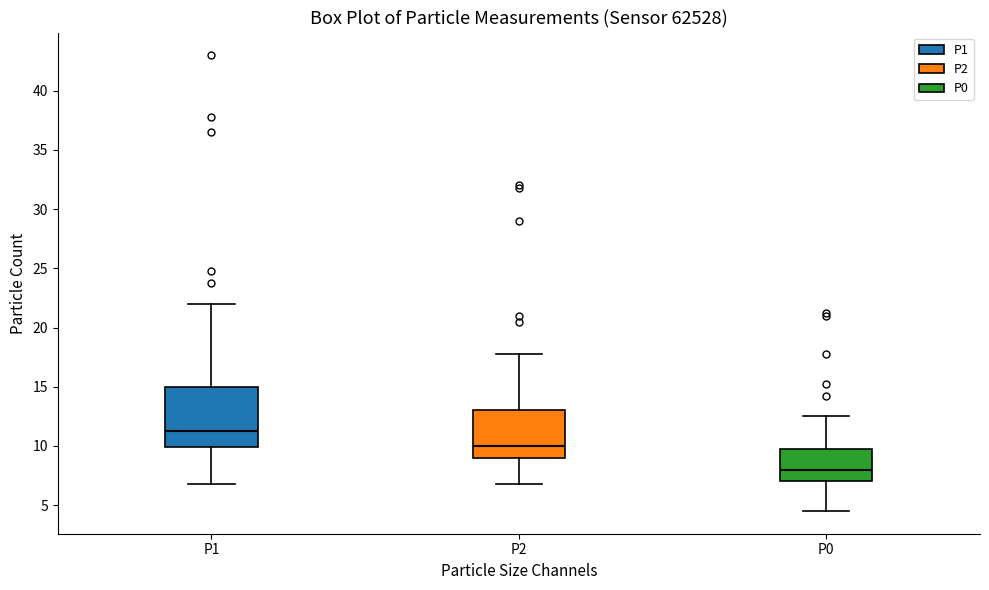

Reading left to right, transcribe this box plot: for each box, give where its median line is, the range the box spans, and where its two whiskers end, as read against the y-axis. The values are not printed on the chart, so give them approximately, as read against the axis.

P1: median 11.5, box 10.0 to 15.0, whiskers 7.0 to 22.0
P2: median 10.0, box 9.0 to 13.0, whiskers 7.0 to 18.0
P0: median 8.0, box 7.0 to 10.0, whiskers 4.5 to 12.5